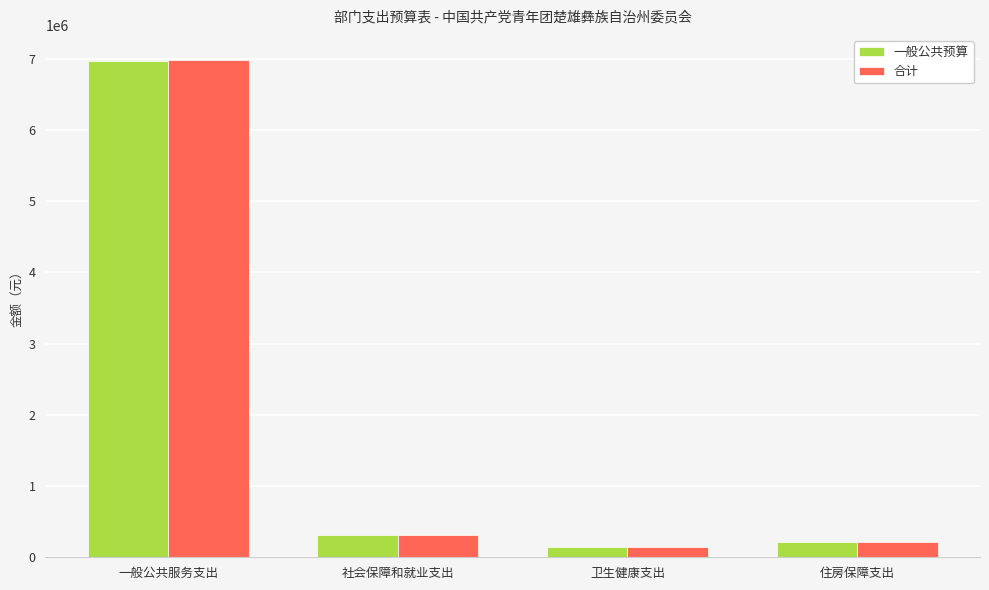

How many values in the 一般公共预算 series exceed 306385?

2